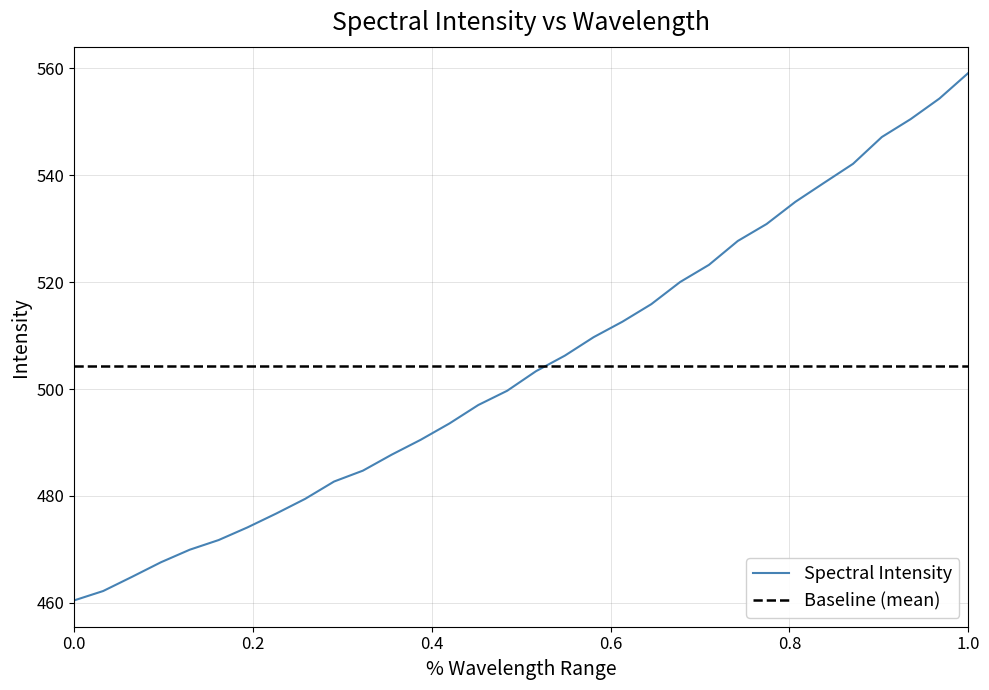

What is the maximum value for Spectral Intensity?

559.1